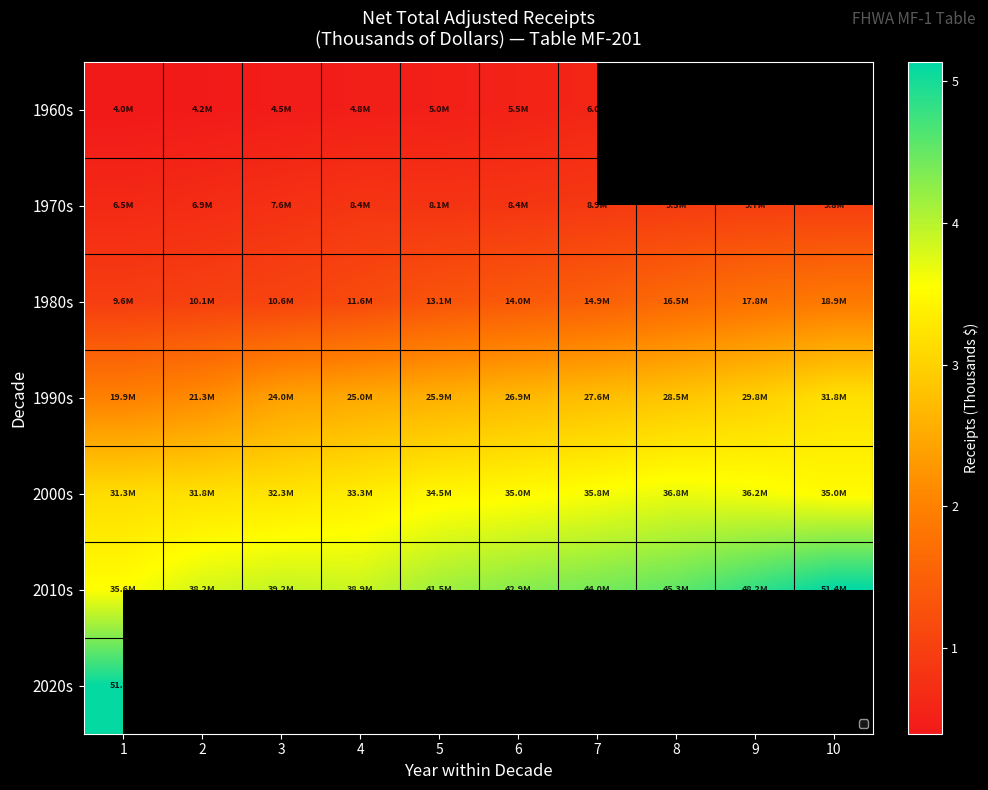

List the labels in order of 1960s value, smallest first.

1, 2, 3, 4, 5, 6, 7, 8, 9, 10